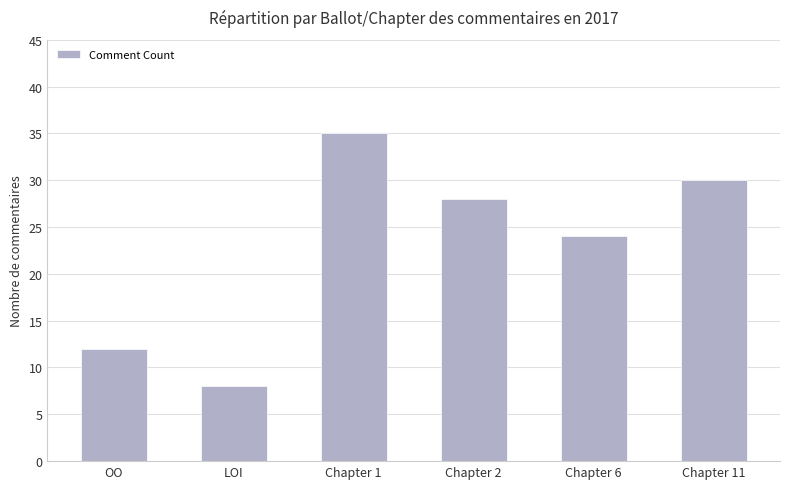

List the labels in order of value, largest first.

Chapter 1, Chapter 11, Chapter 2, Chapter 6, OO, LOI